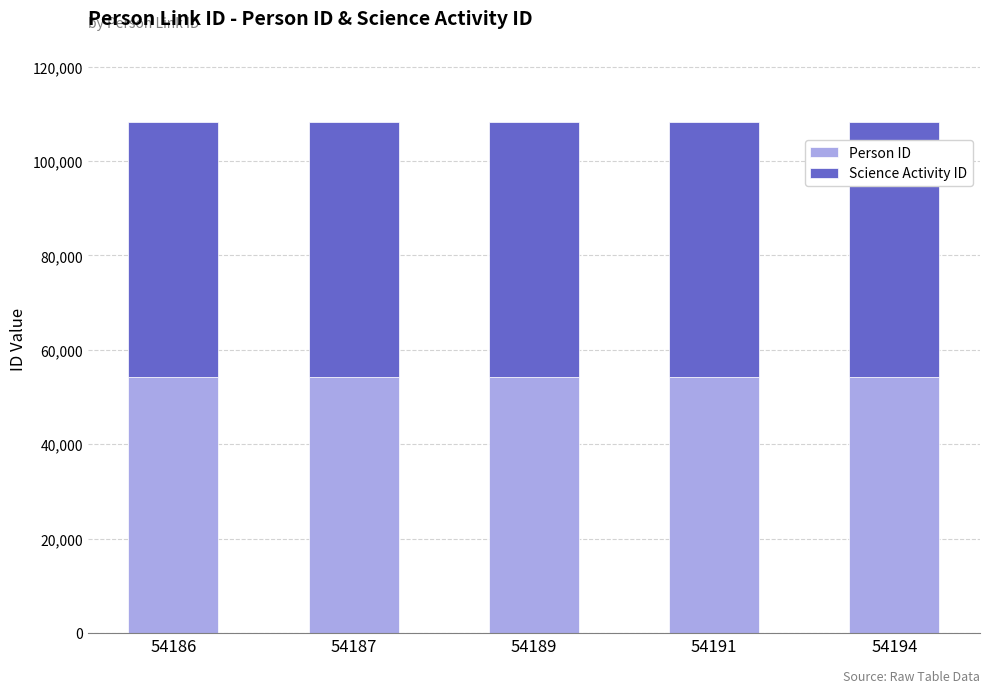

What is the lowest value of the Person ID series?

54184